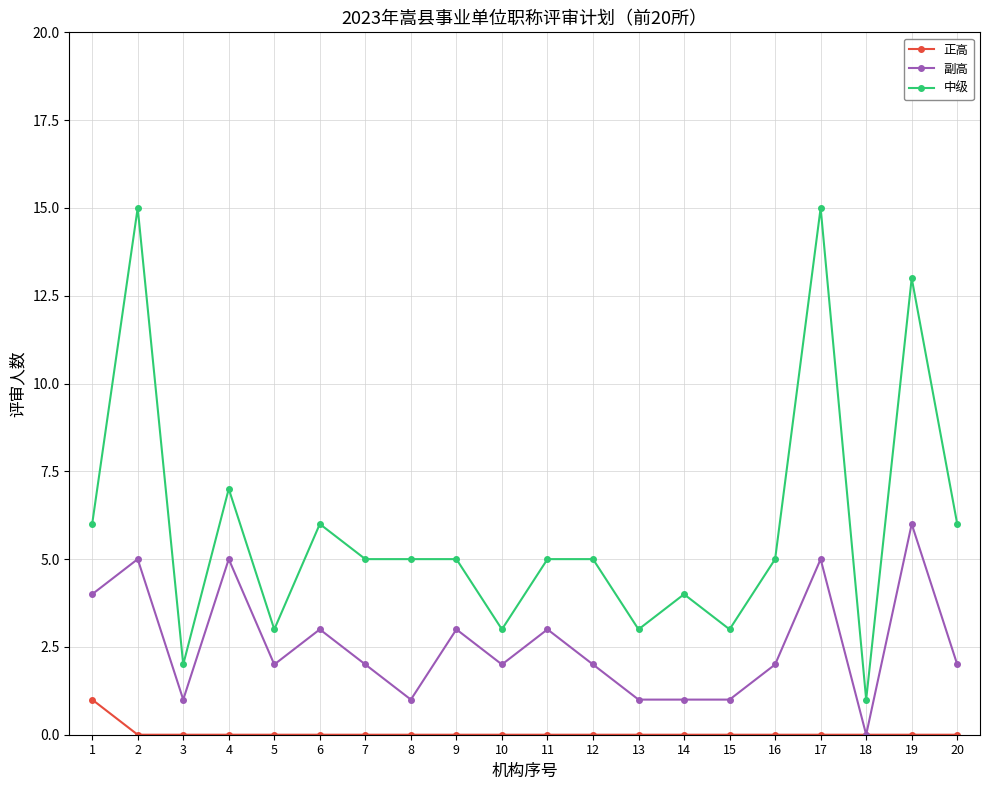

Which category has the lowest value in the 中级 series?

18